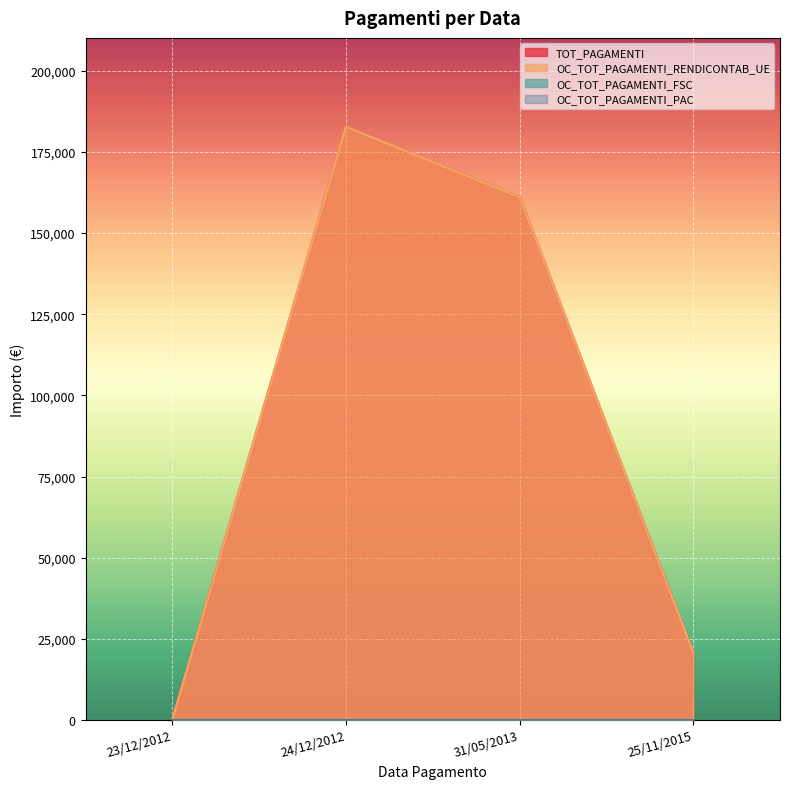

True or false: OC_TOT_PAGAMENTI_RENDICONTAB_UE and TOT_PAGAMENTI cross at least once.

False